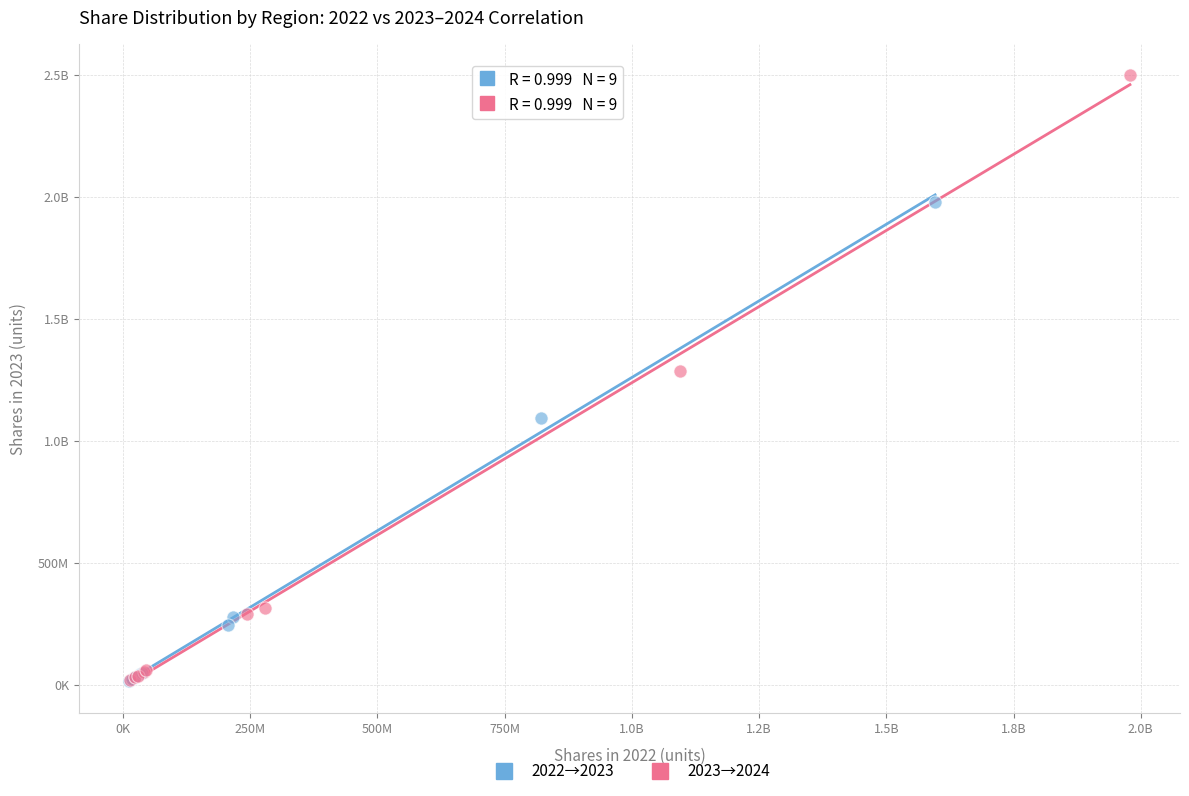

What are all the series names shown in the legend?

2022→2023, 2023→2024